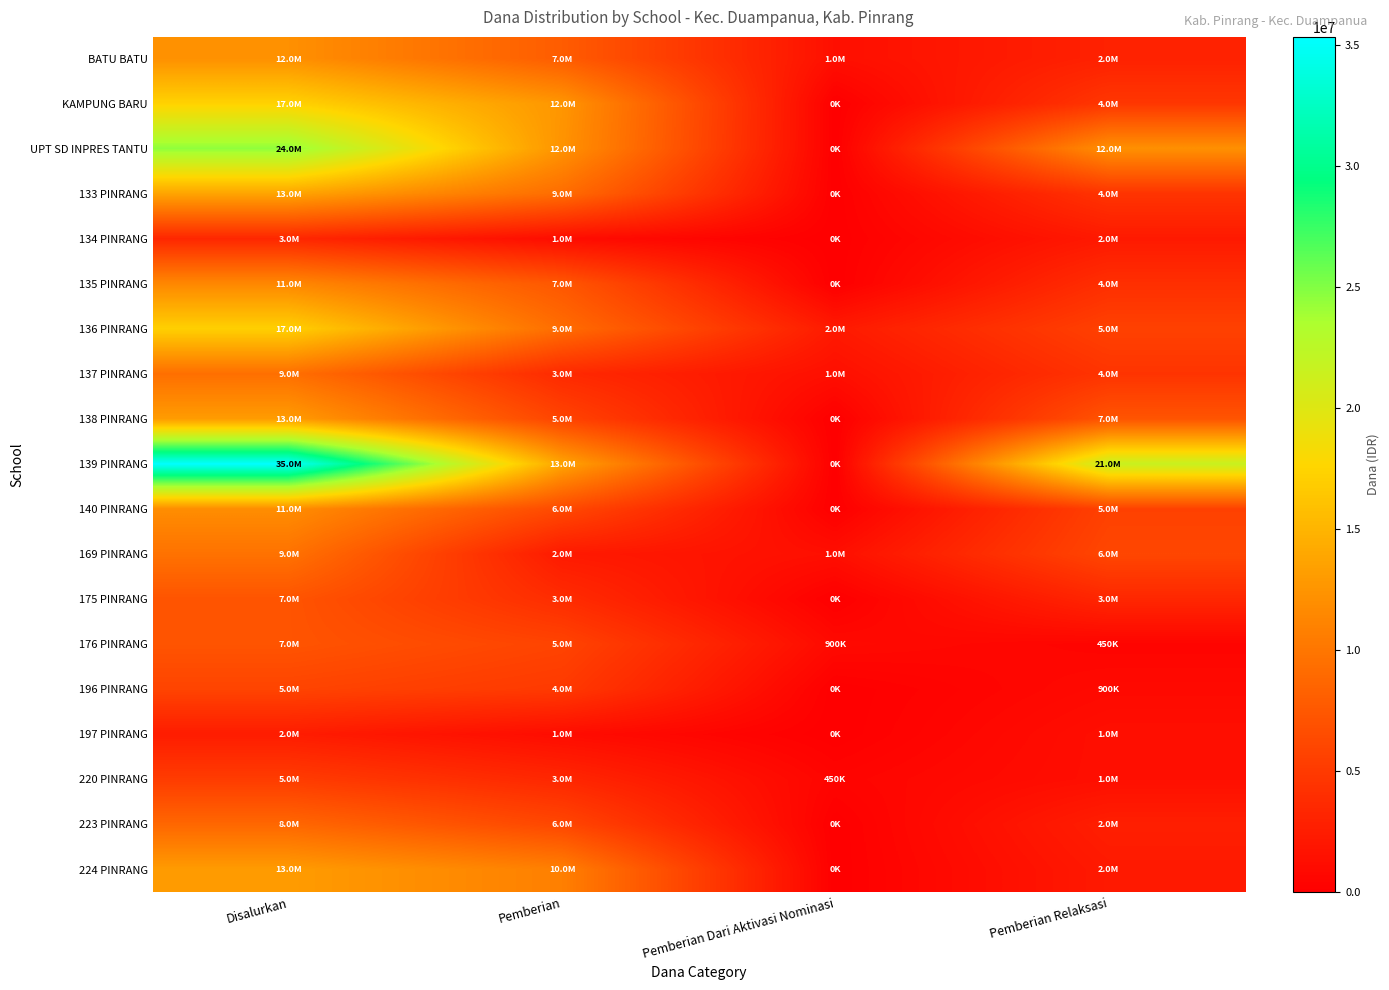

At which category is the sum across all series the highest?

Disalurkan